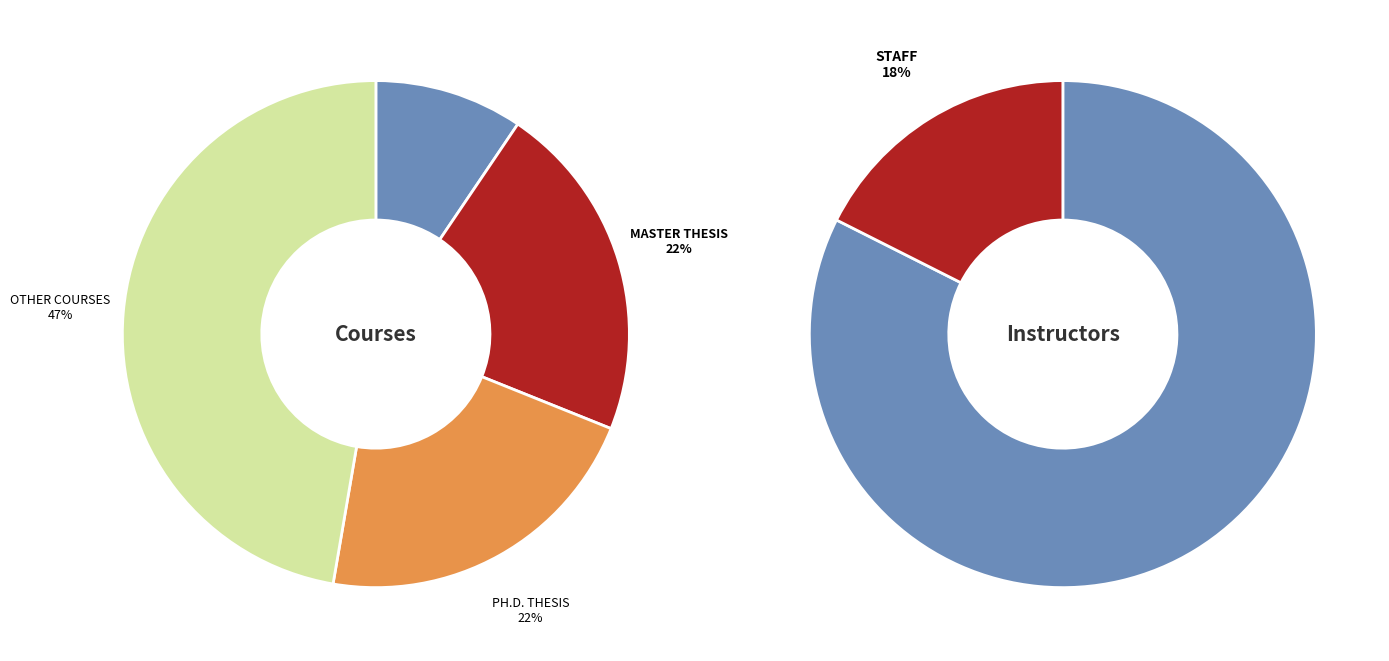

What is the smallest slice in the pie chart?

MASTERS WITHOUT THESIS GRADUATION PROJECT